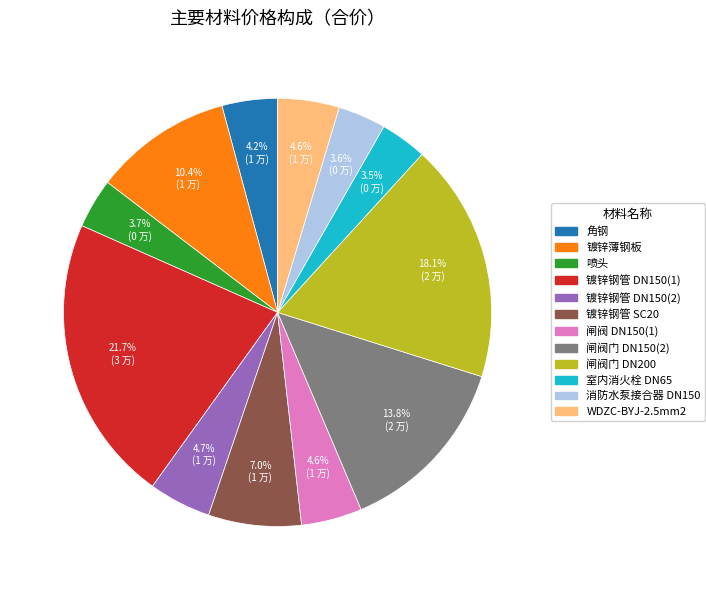

Count the number of slices in the pie.

12